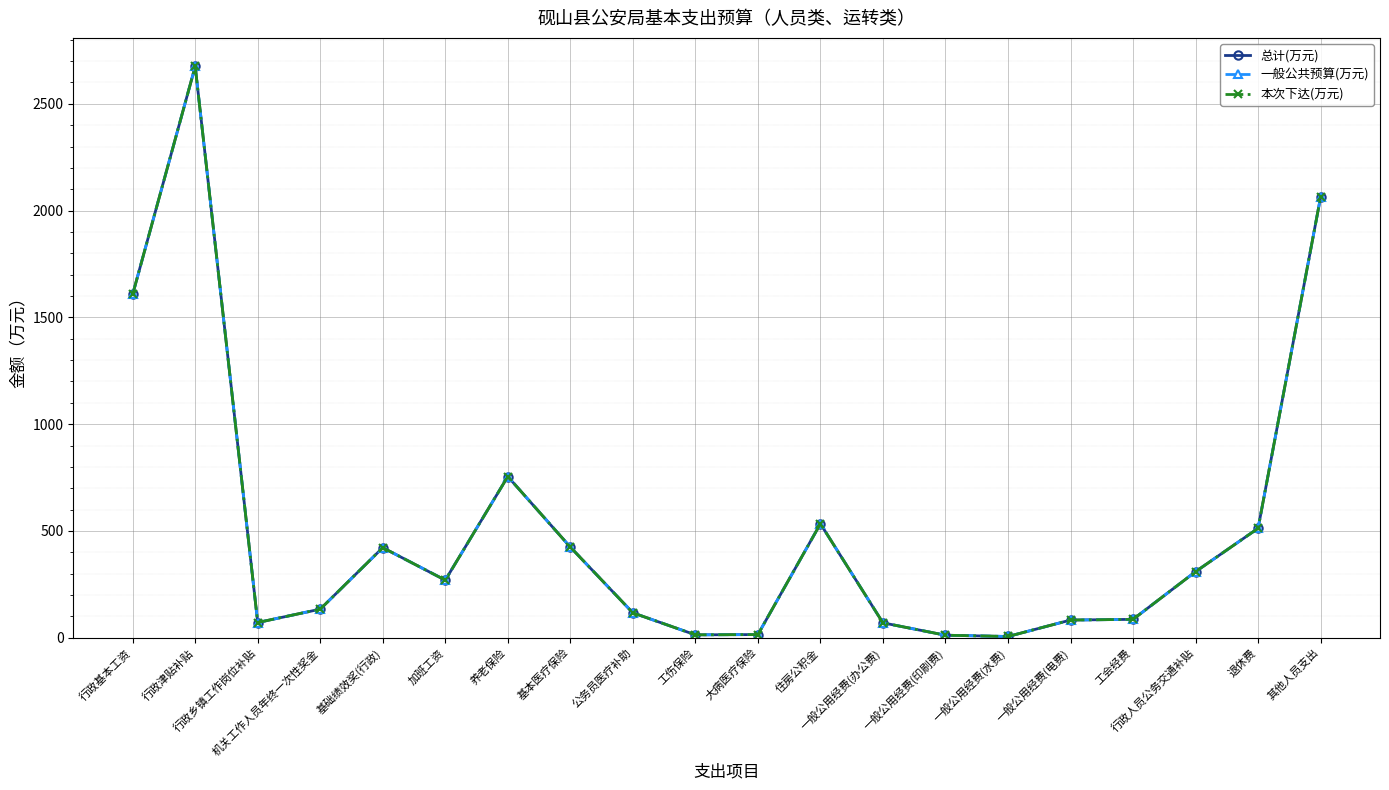

How many interior local valleys does the 一般公共预算(万元) series have?

4